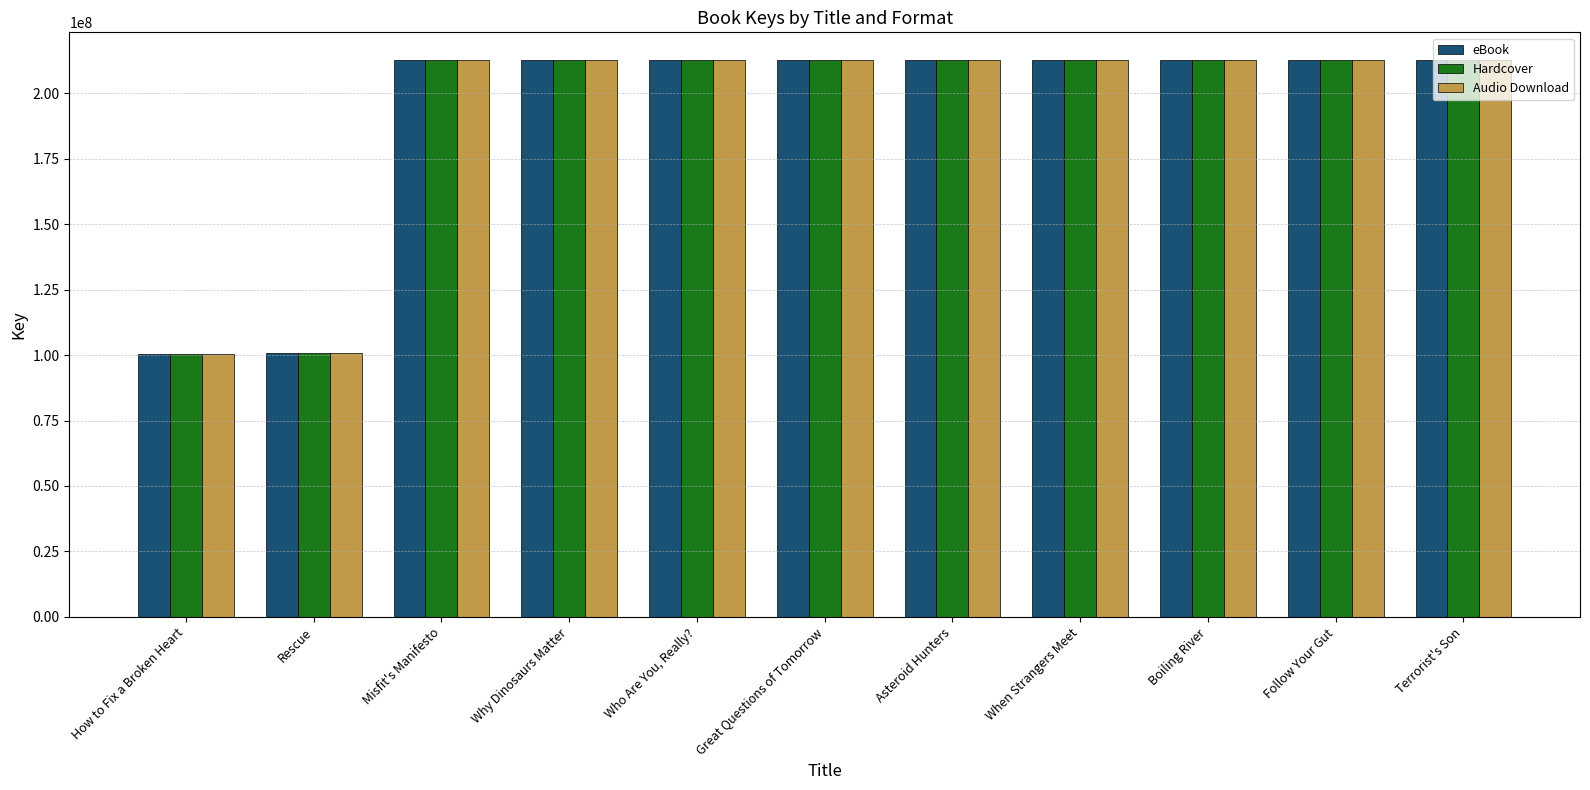

Rank the categories by Audio Download value from lowest to highest.

How to Fix a Broken Heart, Rescue, Asteroid Hunters, Boiling River, Follow Your Gut, Great Questions of Tomorrow, Misfit's Manifesto, Terrorist's Son, When Strangers Meet, Who Are You, Really?, Why Dinosaurs Matter